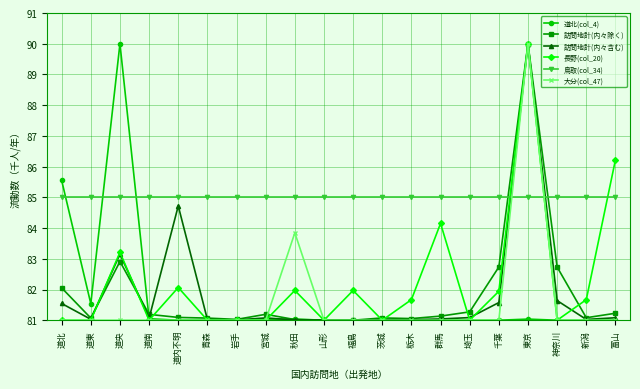

Between 道北 and 新潟, which series saw the biggest shift?

道北(col_4)